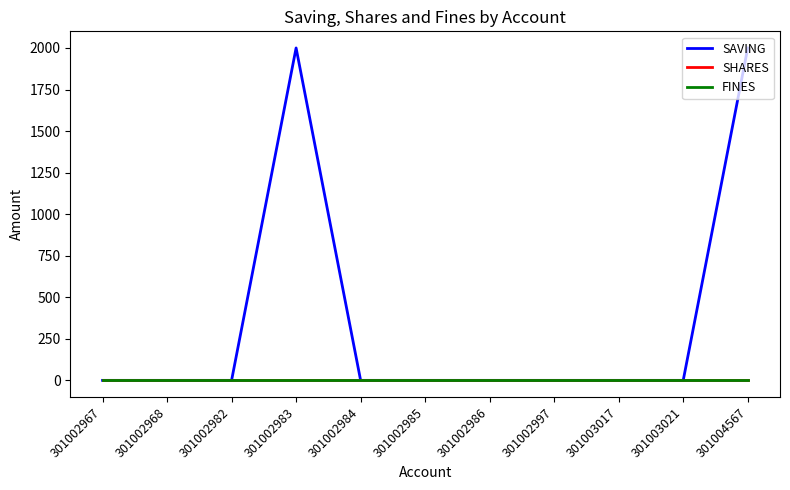

True or false: SHARES and FINES cross at least once.

False